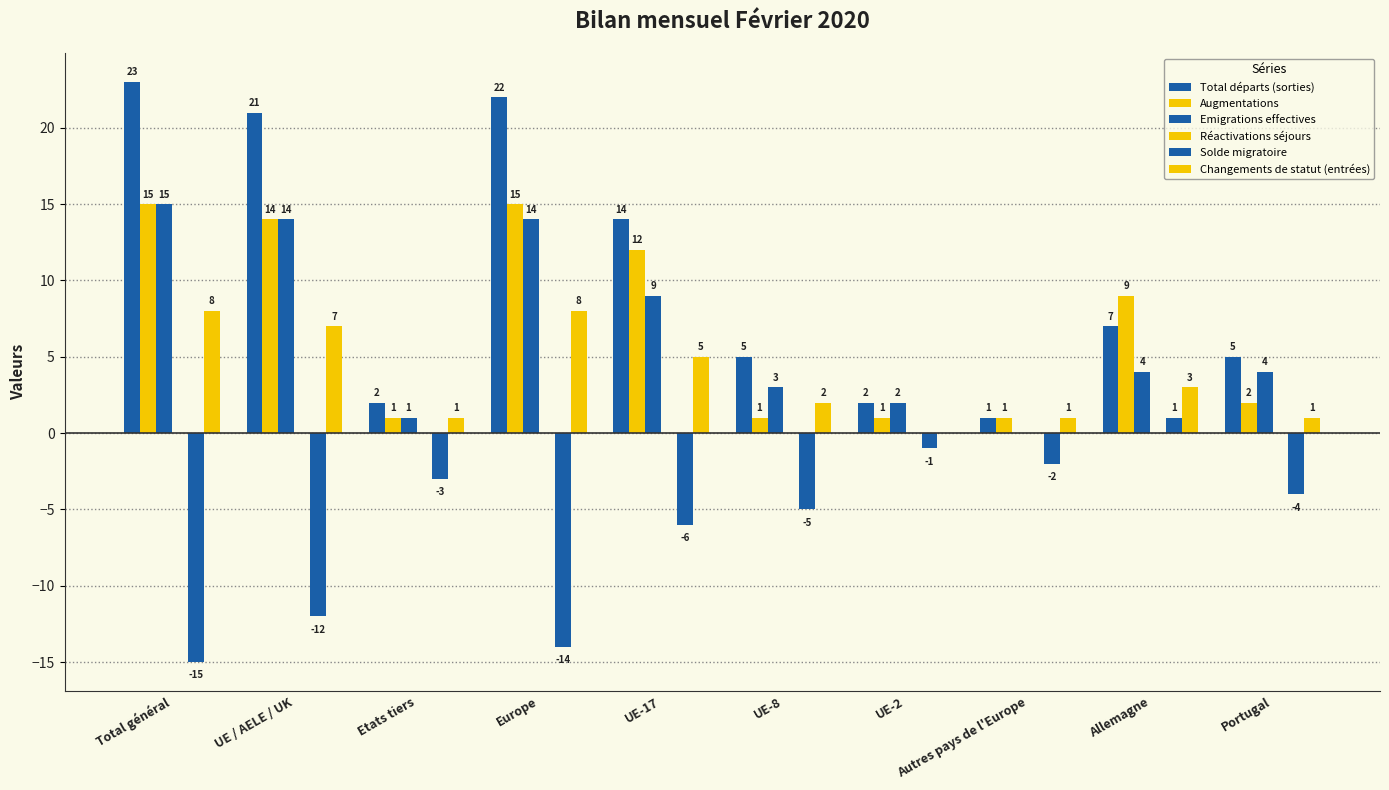

How many groups of bars are there?

10